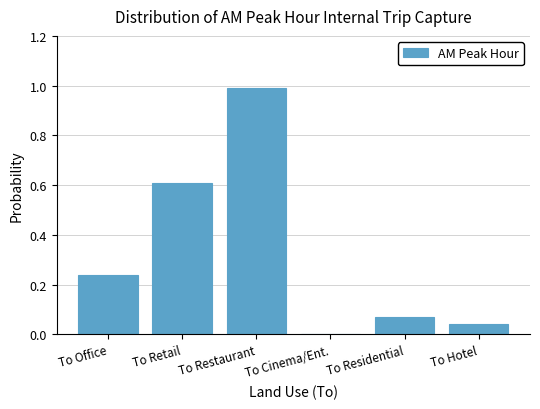

Which label corresponds to the largest value in the chart?

To Restaurant